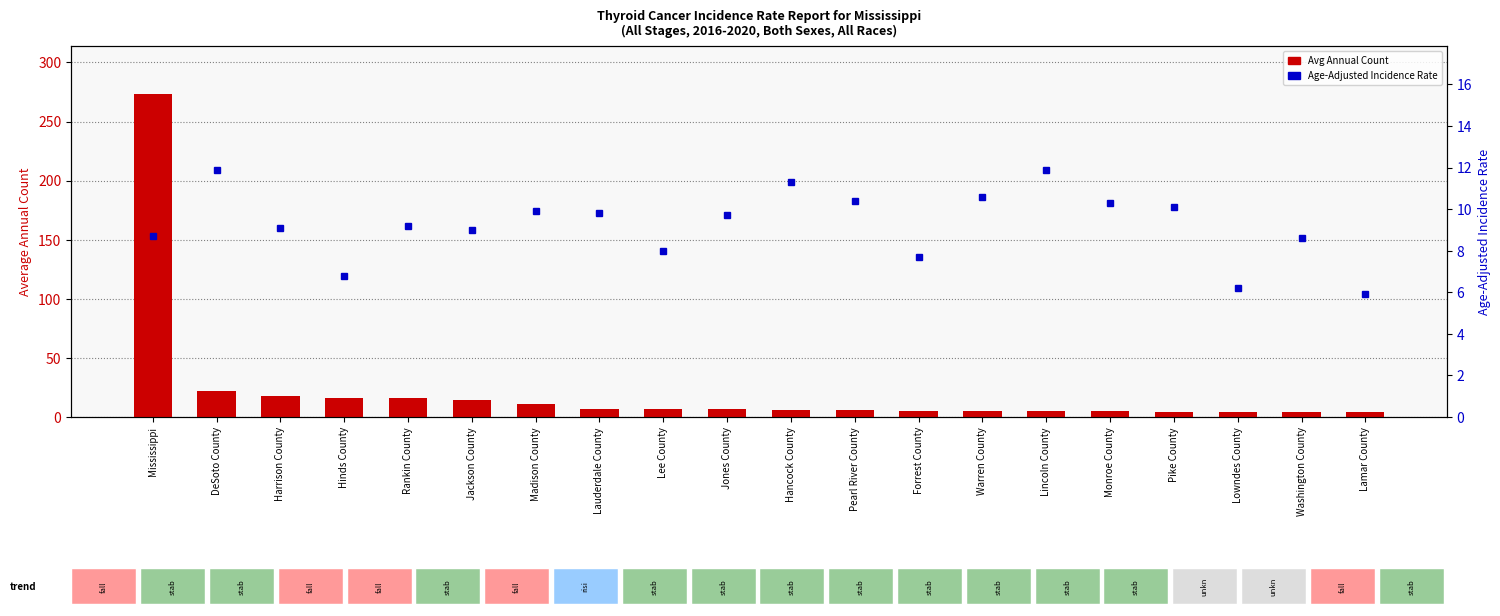

At how many categories does at least one series exceed 263?

1